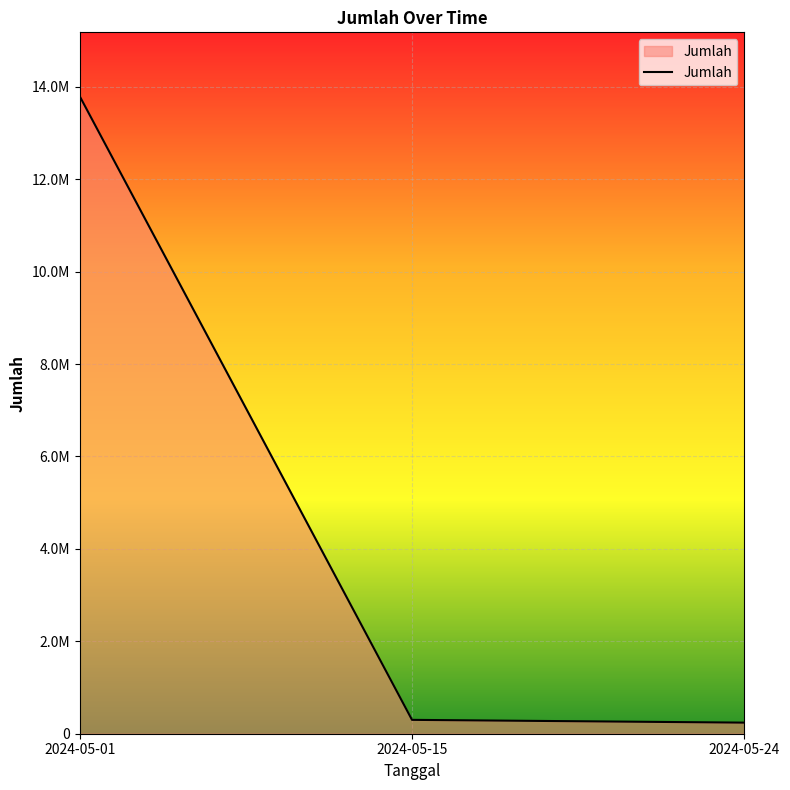

What is the maximum value shown in the chart?

13800000